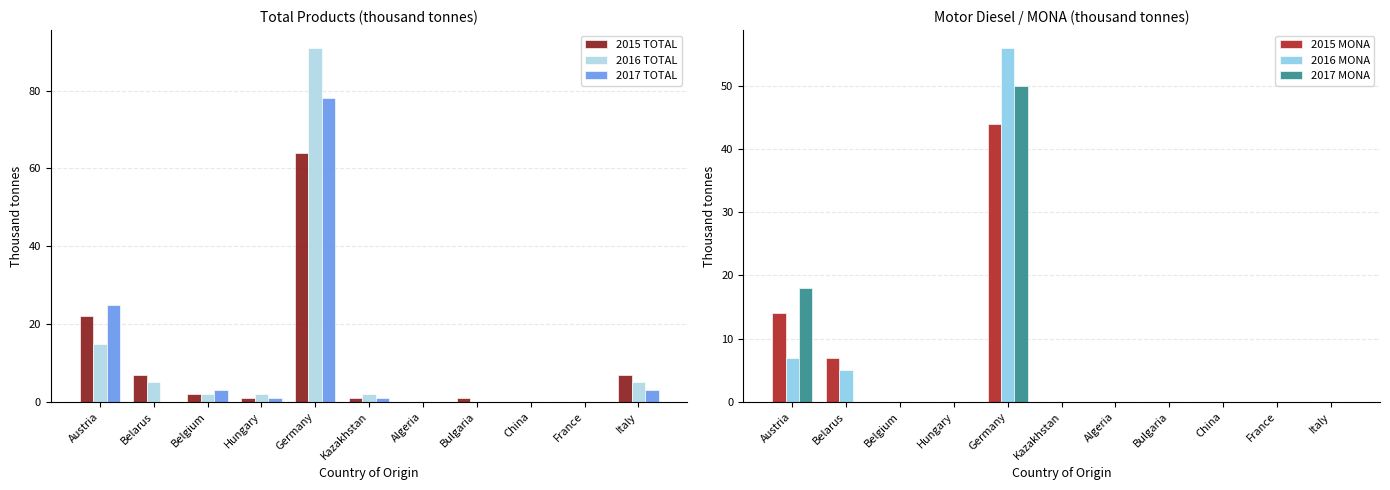

How many values in the 2016 TOTAL series exceed 2?

4